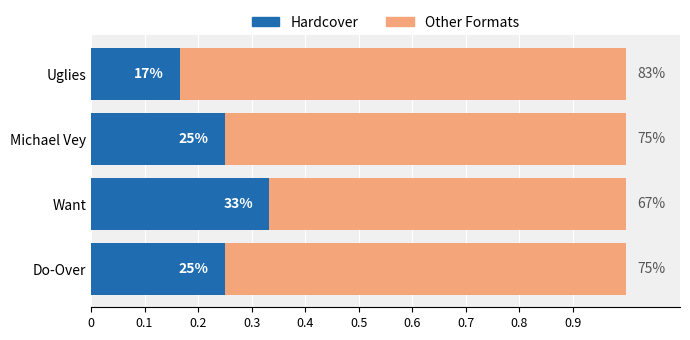

What is the value of the Other Formats bar at the 4th from the left?

0.8